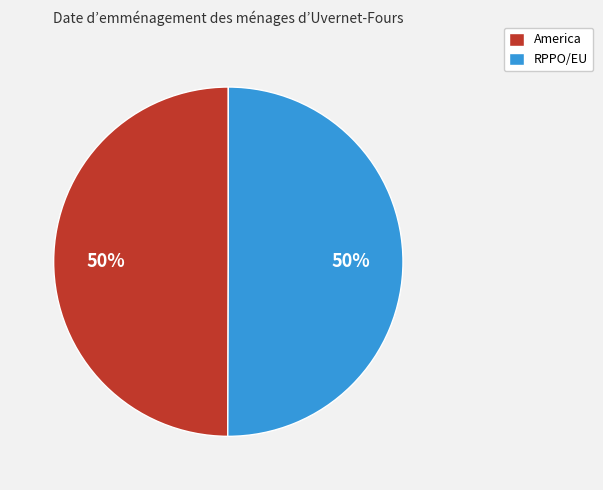

How many slices are in this pie chart?

2